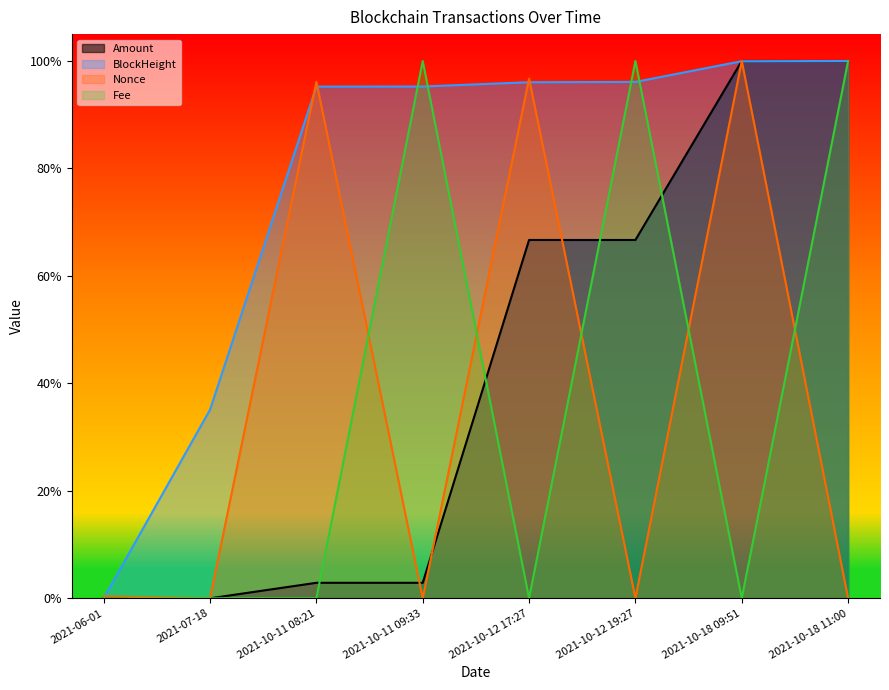

What value does the Nonce series have at 2021-10-18 09:51?

1.0